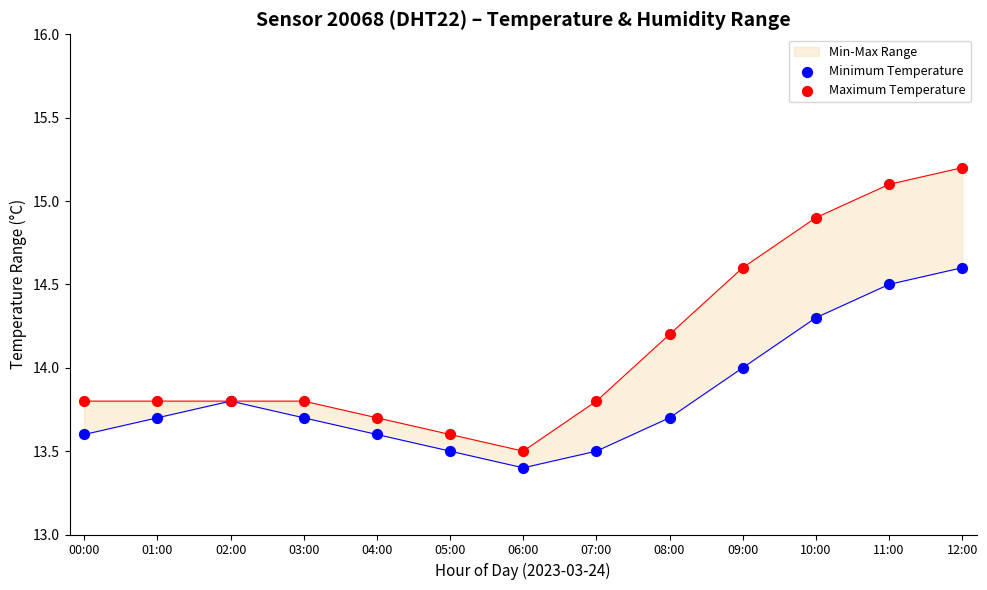

Which series contains the highest Y value?

Maximum Temperature